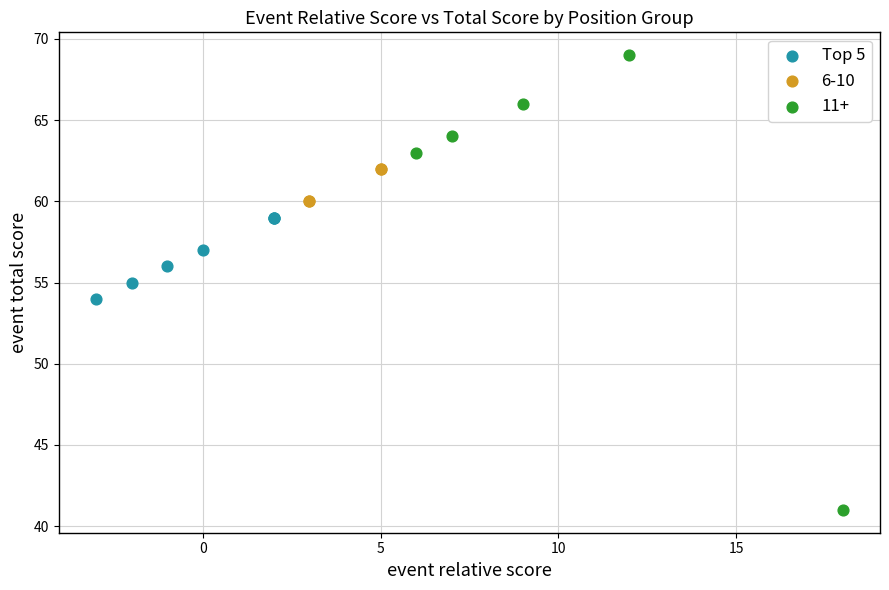

Which series contains the lowest Y value?

11+